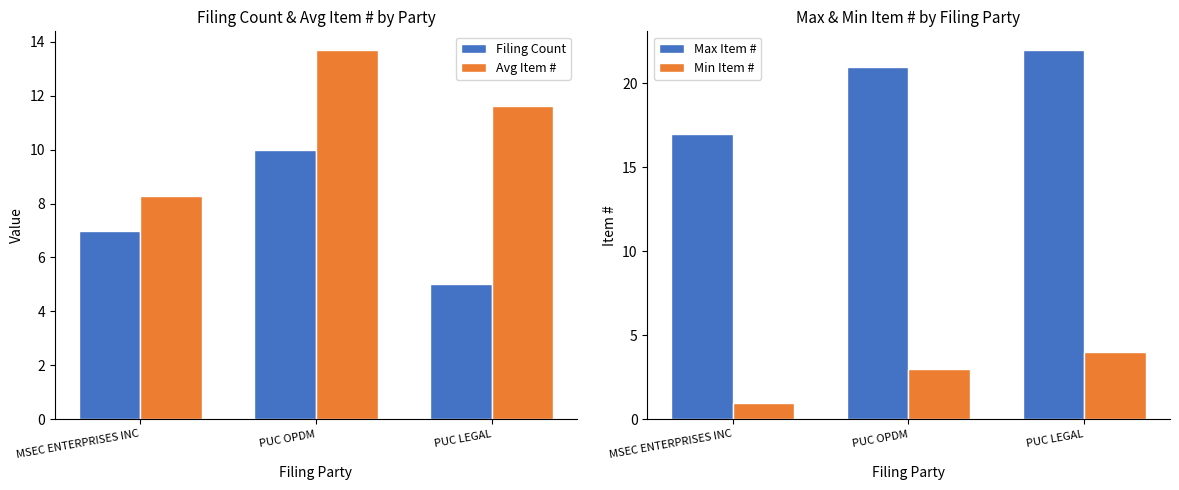

Which series has the largest total across all categories?

Max Item #